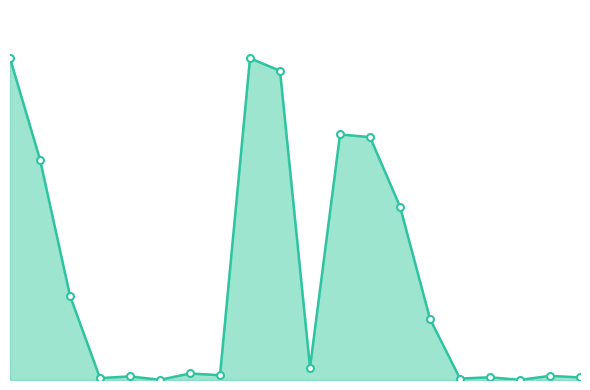

What is the value of the 11th point from the left?

185602